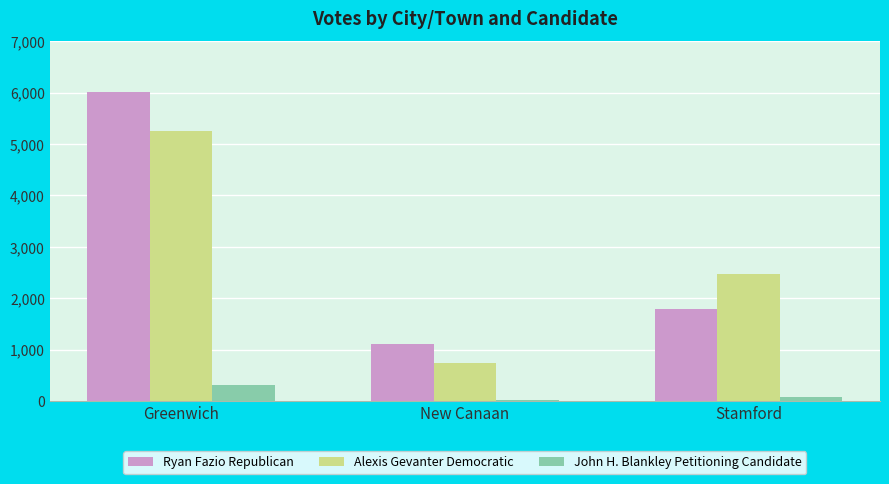

Are the bars horizontal?

No